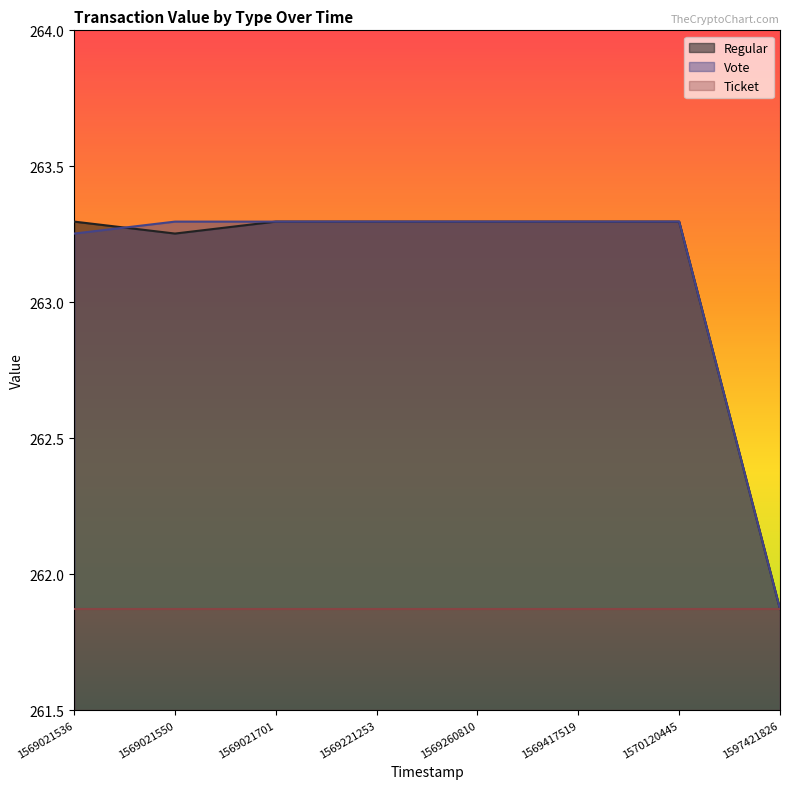

What is the sum of the Regular values at 1569417519 and 1570120445?

526.6